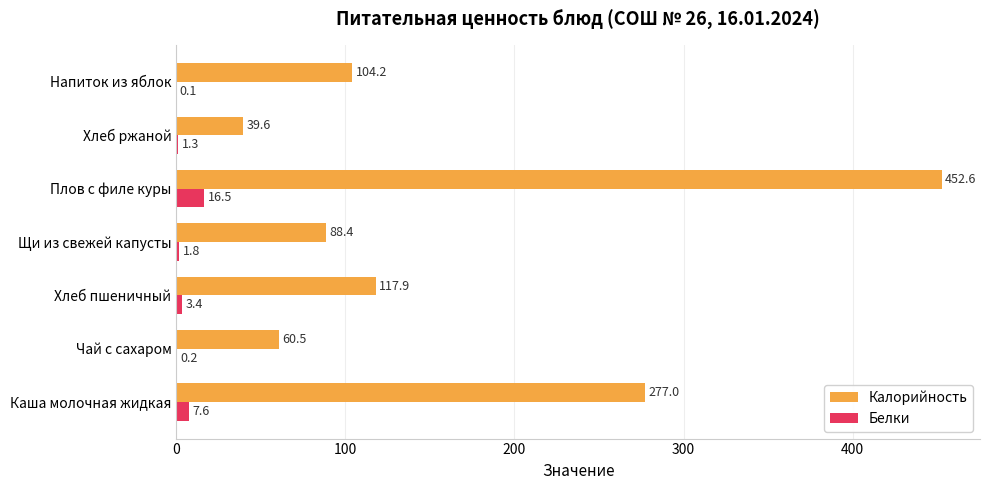

Between Хлеб пшеничный and Напиток из яблок, which series saw the biggest shift?

Калорийность